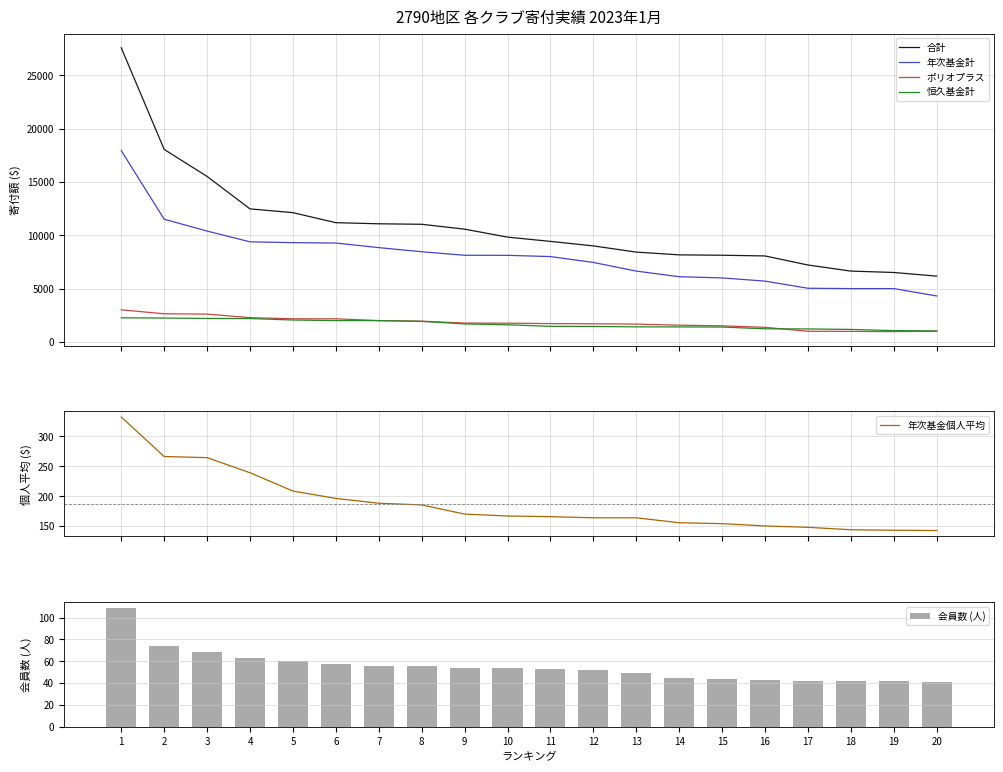

What is the maximum value for 恒久基金計?

2261.2